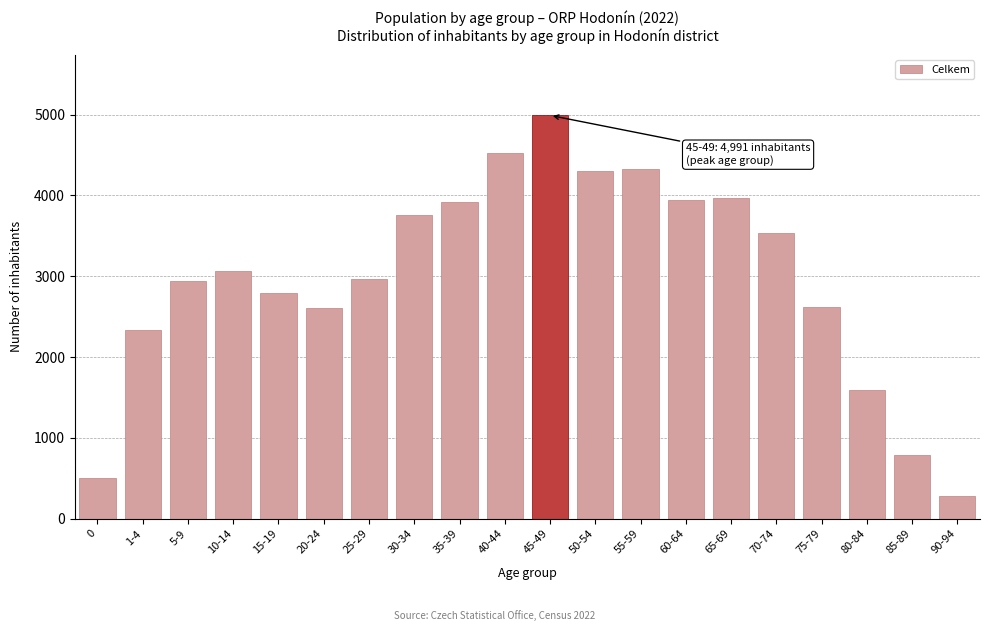

What is the value of the 20th bar from the left?

276